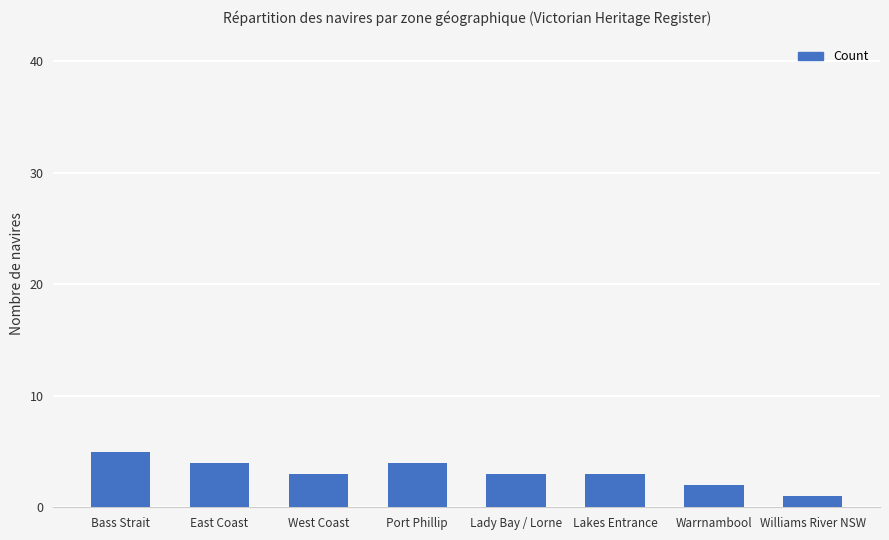

How many categories are shown in the chart?

8